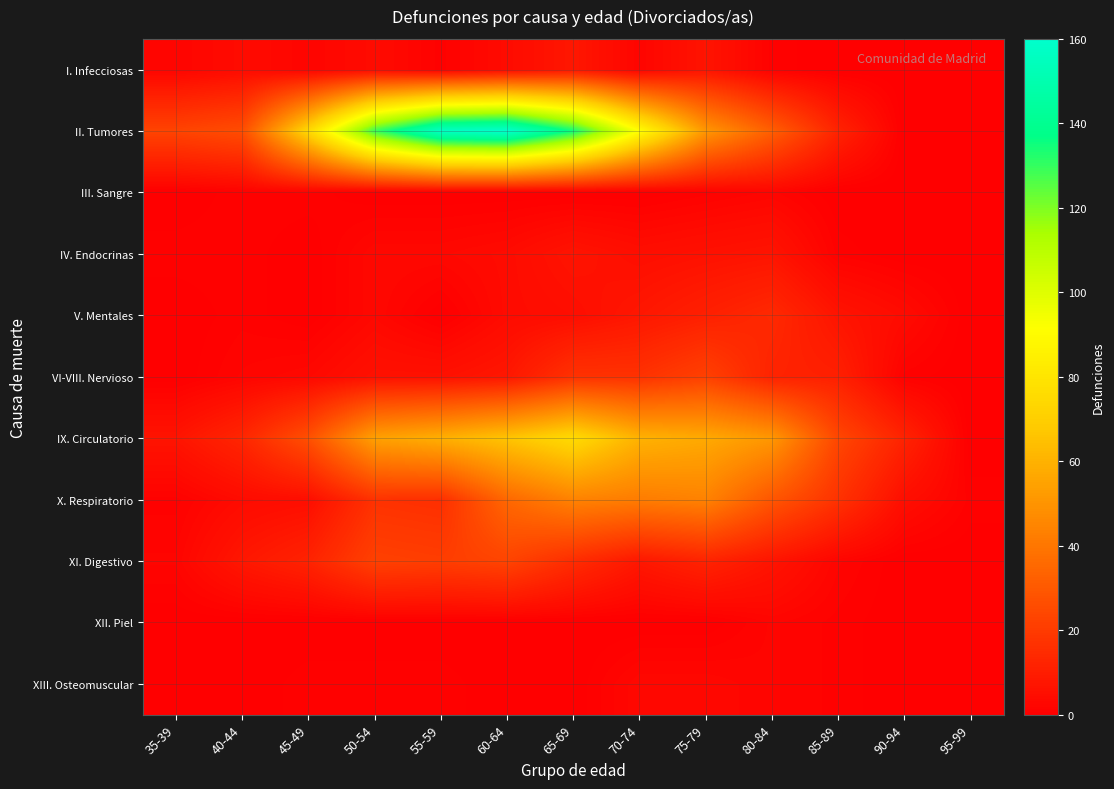

Which category has the lowest value across all series?

85-89